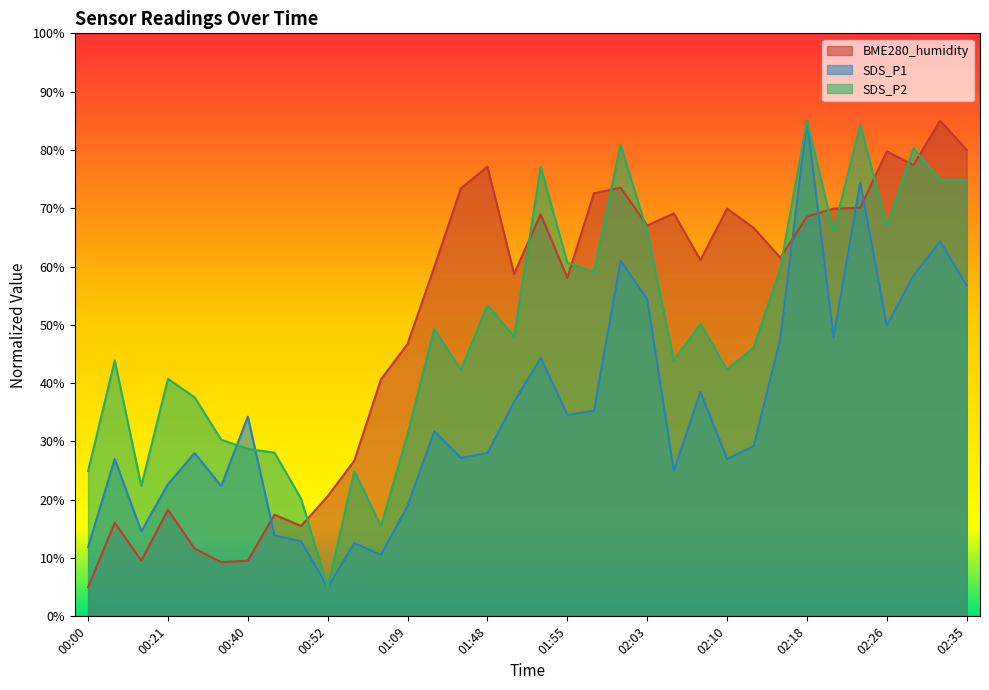

Reading left to right, transcribe all the data shown in this chart.

BME280_humidity: 00:00=5.0	00:09=16.1	00:15=9.6	00:21=18.3	00:25=11.6	00:34=9.3	00:40=9.6	00:43=17.4	00:46=15.5	00:52=20.6	01:01=26.7	01:06=40.6	01:09=46.7	01:27=59.9	01:45=73.4	01:48=77.1	01:50=58.7	01:53=69.0	01:55=58.1	01:58=72.6	02:00=73.5	02:03=67.0	02:05=69.1	02:08=61.1	02:10=69.9	02:12=66.6	02:15=61.5	02:18=68.6	02:20=69.9	02:23=70.1	02:26=79.7	02:29=77.4	02:32=85.0	02:35=80.0
SDS_P1: 00:00=11.9	00:09=27.0	00:15=14.6	00:21=22.7	00:25=28.0	00:34=22.4	00:40=34.3	00:43=13.9	00:46=12.9	00:52=5.0	01:01=12.6	01:06=10.5	01:09=18.9	01:27=31.7	01:45=27.2	01:48=28.0	01:50=36.8	01:53=44.3	01:55=34.6	01:58=35.3	02:00=61.0	02:03=54.4	02:05=25.0	02:08=38.5	02:10=27.0	02:12=29.2	02:15=47.7	02:18=85.0	02:20=47.9	02:23=74.4	02:26=49.9	02:29=58.5	02:32=64.3	02:35=56.8
SDS_P2: 00:00=24.9	00:09=43.9	00:15=22.4	00:21=40.7	00:25=37.6	00:34=30.3	00:40=28.7	00:43=28.1	00:46=20.2	00:52=5.0	01:01=24.9	01:06=15.4	01:09=31.2	01:27=49.3	01:45=42.3	01:48=53.4	01:50=48.0	01:53=77.1	01:55=60.7	01:58=59.1	02:00=80.9	02:03=66.0	02:05=43.9	02:08=50.2	02:10=42.3	02:12=46.1	02:15=59.7	02:18=85.0	02:20=66.0	02:23=84.4	02:26=67.0	02:29=80.3	02:32=74.9	02:35=74.9